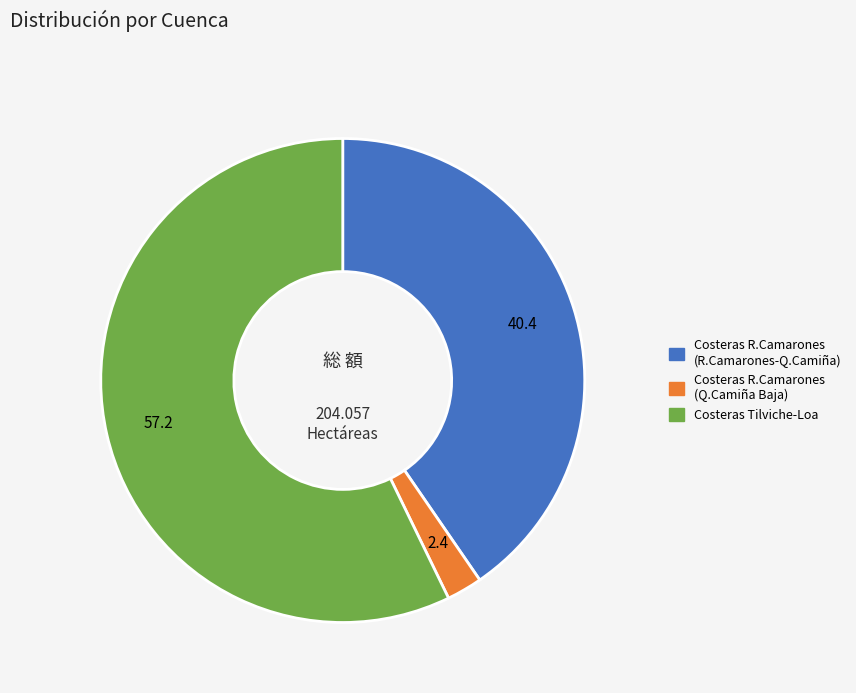

Is there any slice that represents more than half of the pie?

Yes